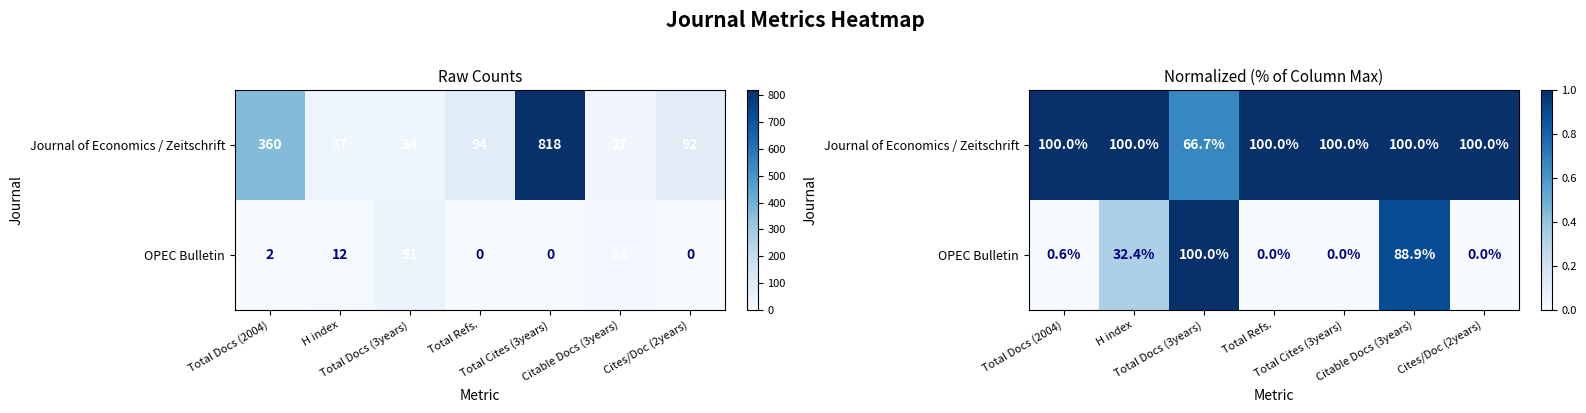

How many values in the OPEC Bulletin series exceed 0?

4